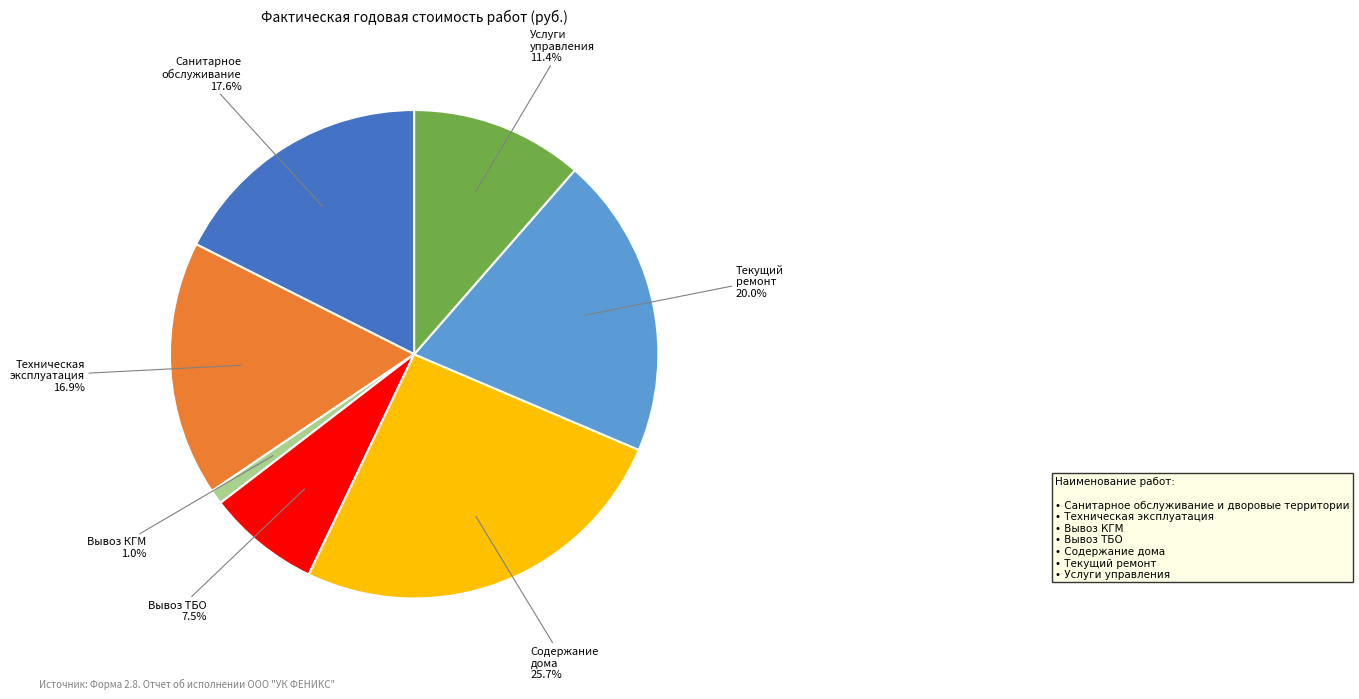

Is there any slice that represents more than half of the pie?

No